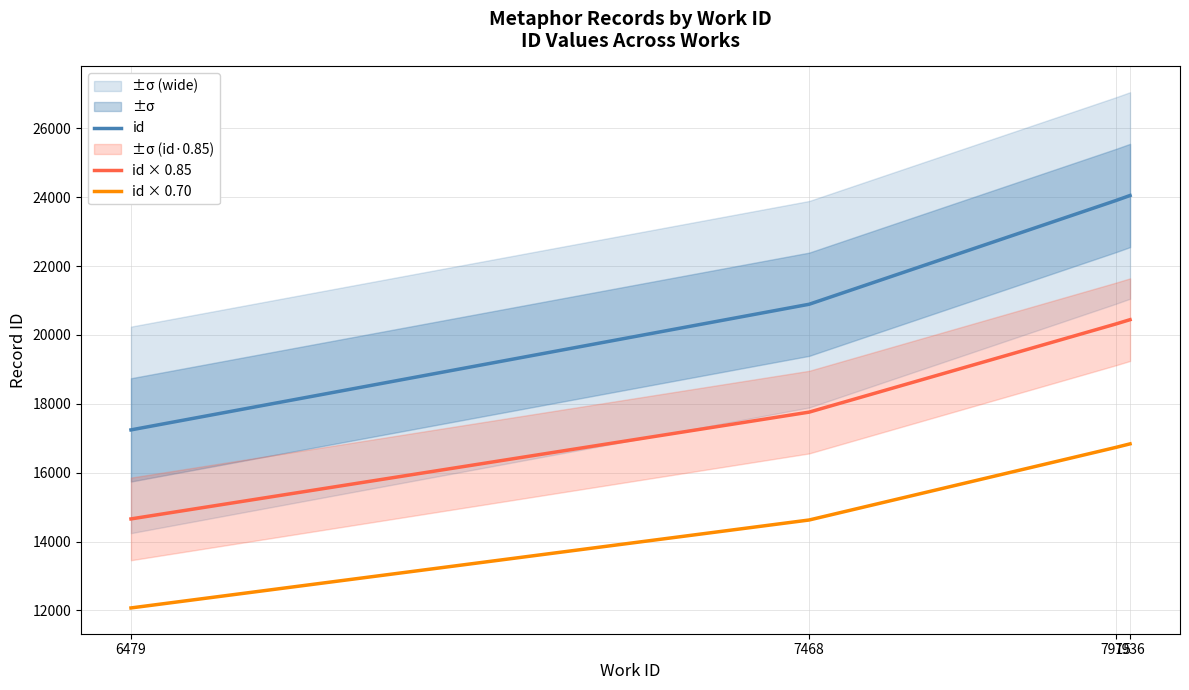

Rank the series by their average value, from highest to lowest.

id, id × 0.85, id × 0.70